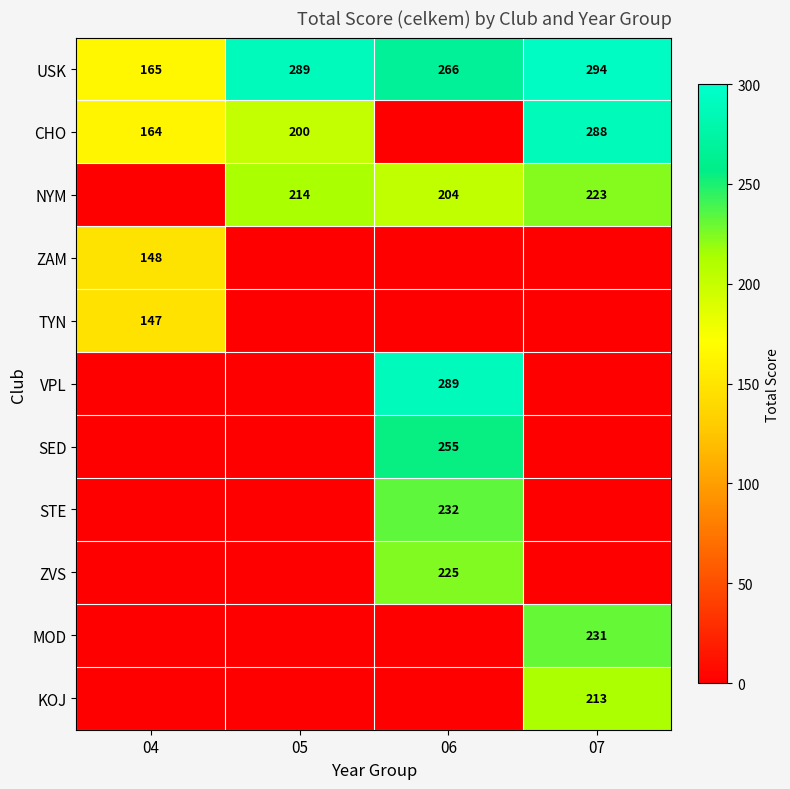

What is the spread (max minus min) of values at 06?

289.1